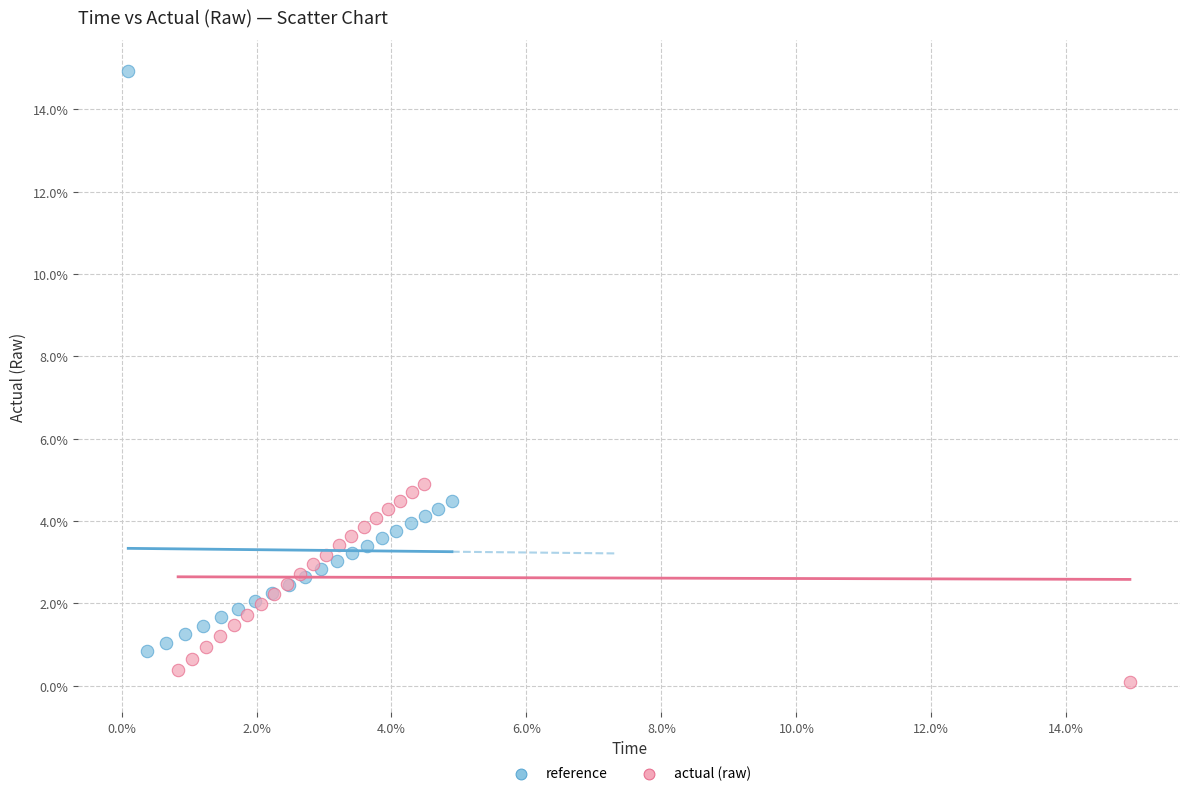

Which series contains the highest Y value?

reference